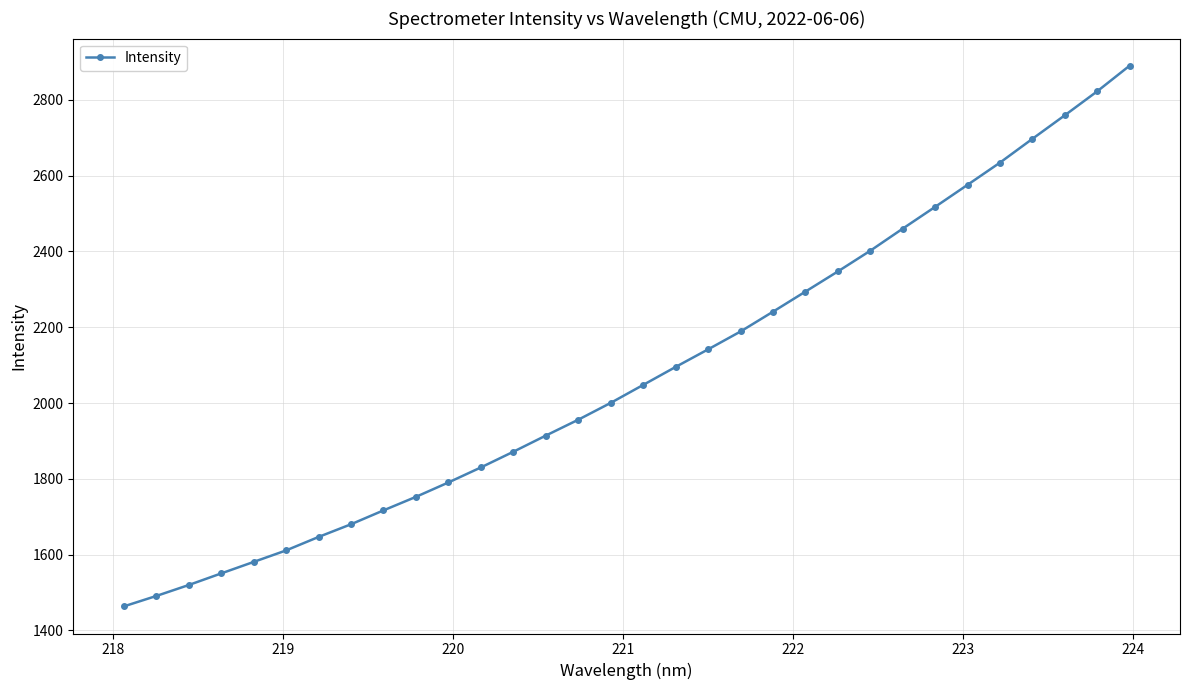

What is the value of the 17th point from the left?

2047.8